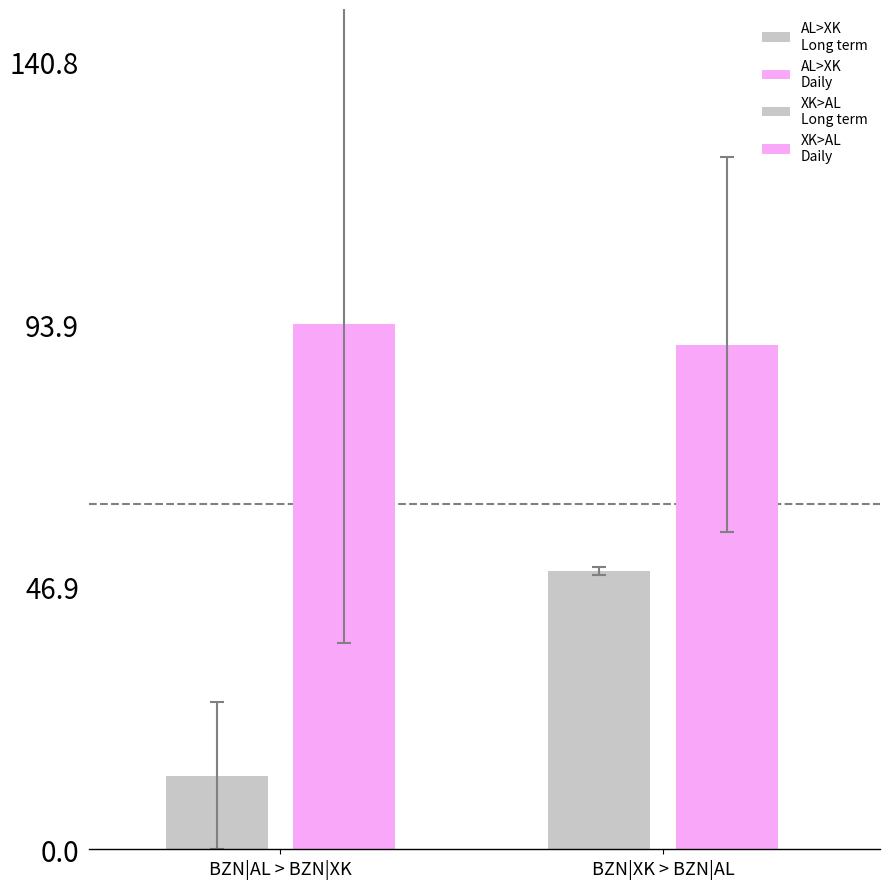

List the series in order of their peak value, highest first.

BZN|AL > BZN|XK (Daily [MW]), BZN|XK > BZN|AL (Daily [MW]), BZN|XK > BZN|AL (Long term [MW]), BZN|AL > BZN|XK (Long term [MW])